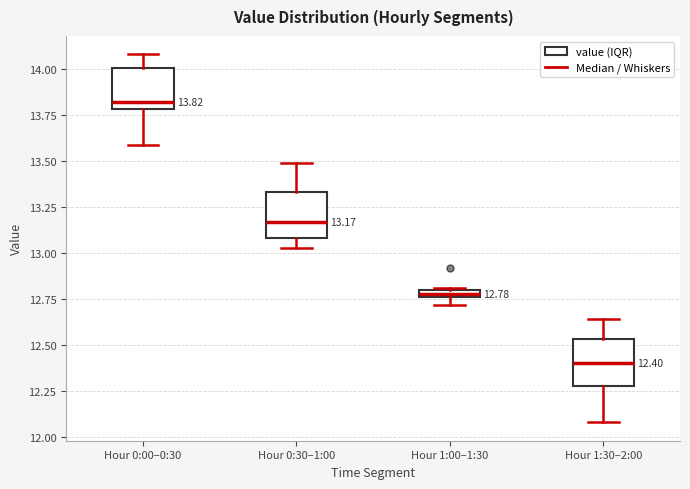

Which box has the lowest median line?

Hour 1:30–2:00